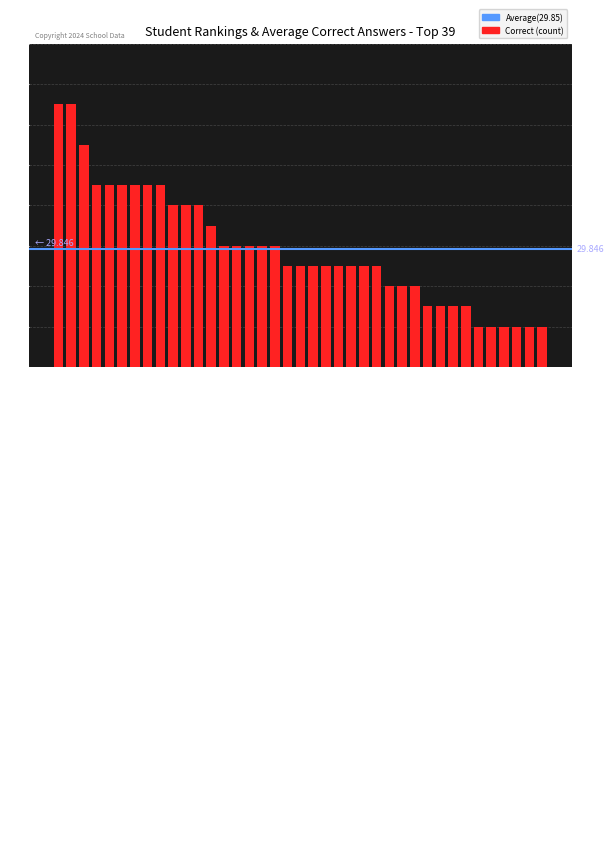

Reading left to right, extract all data points from this chart.

37	37	35	33	33	33	33	33	33	32	32	32	31	30	30	30	30	30	29	29	29	29	29	29	29	29	28	28	28	27	27	27	27	26	26	26	26	26	26